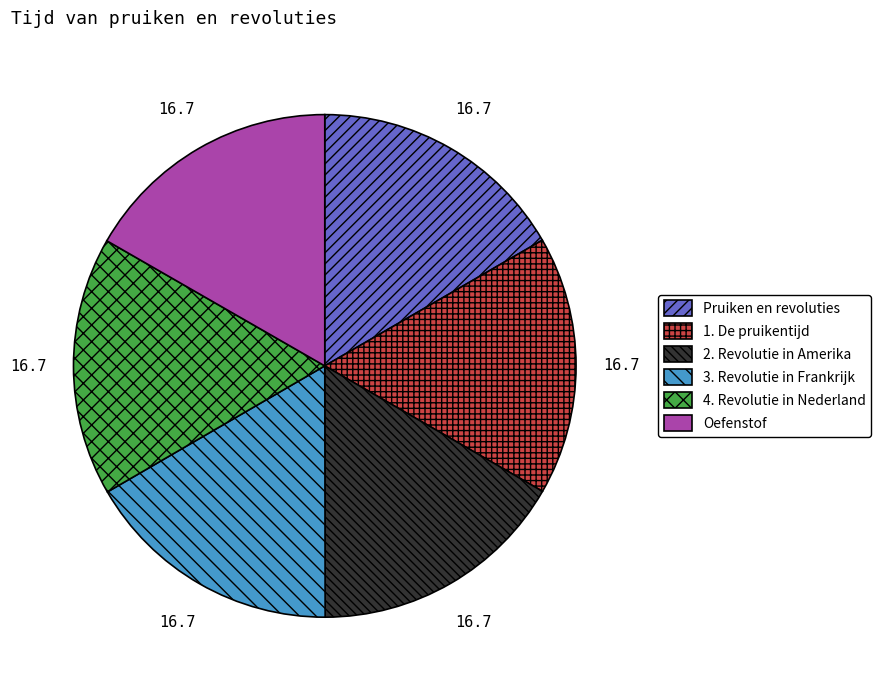

Approximately how many times larger is the value at 2. Revolutie in Amerika compared to Oefenstof?

1.0